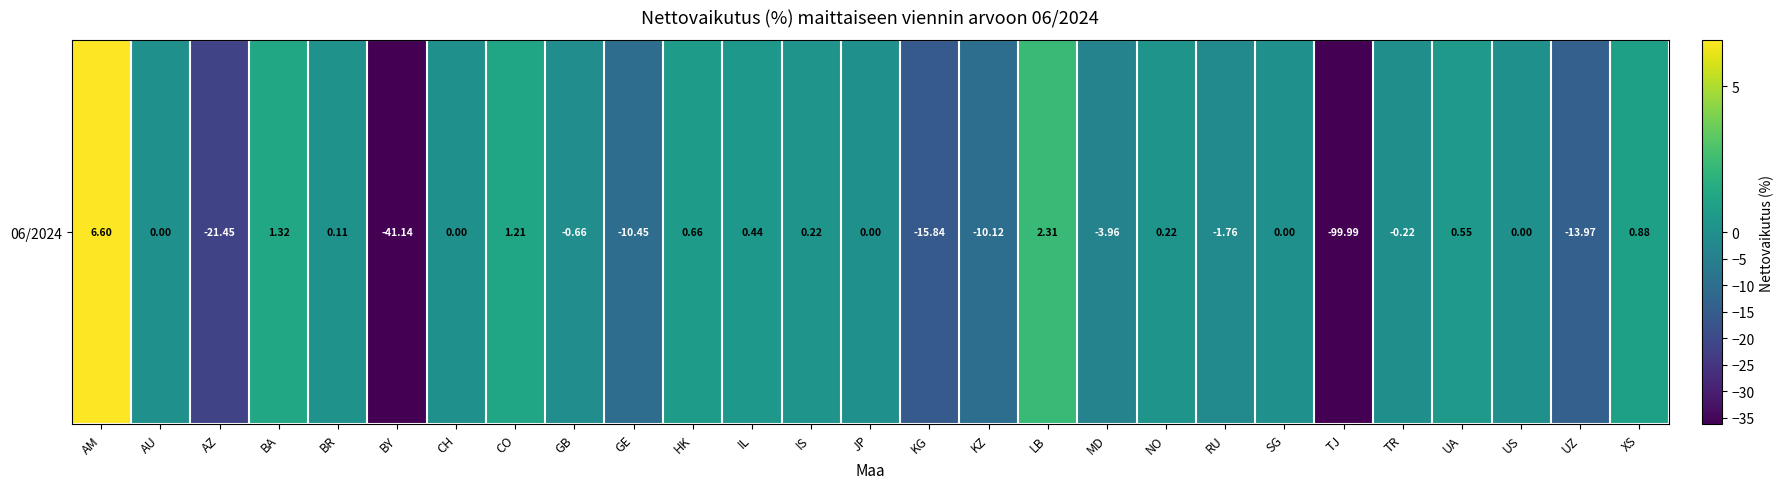

How many data points are less than 0?

11